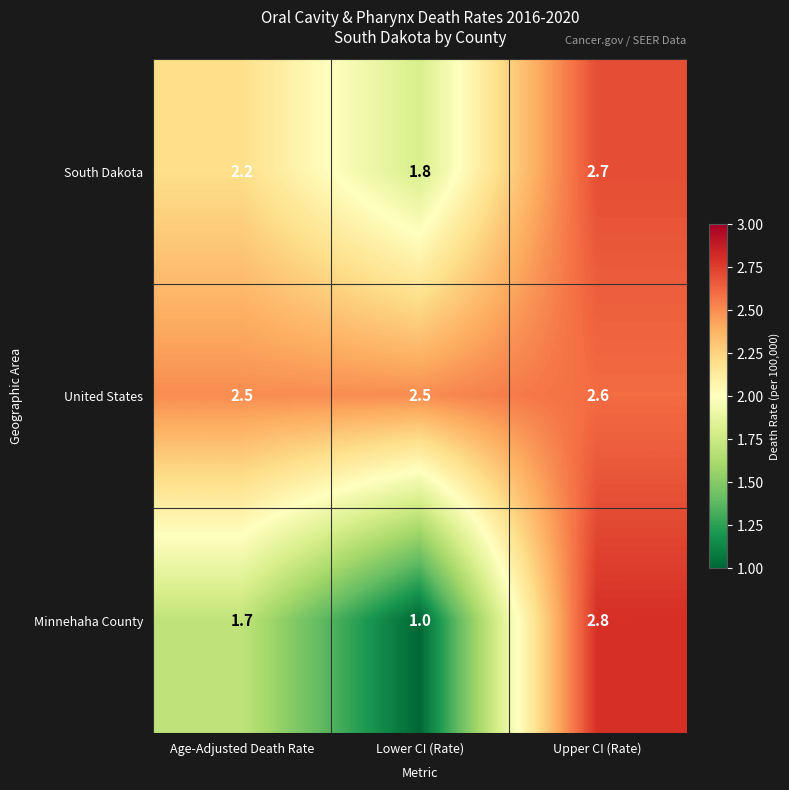

At how many categories does at least one series exceed 2?

3